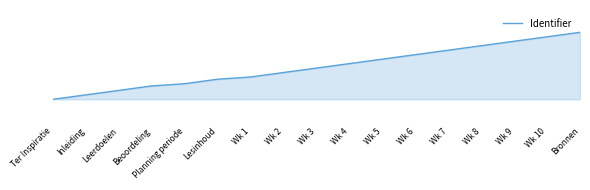

What is the label of the 4th point from the left?

Beoordeling